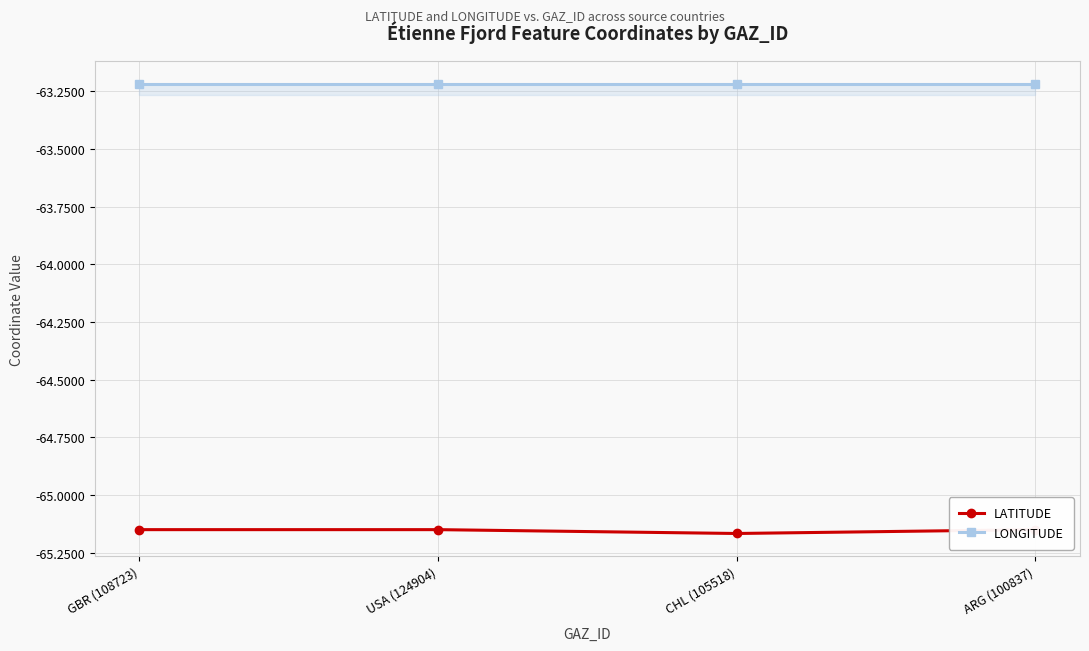

Which series has the widest spread of values?

LATITUDE